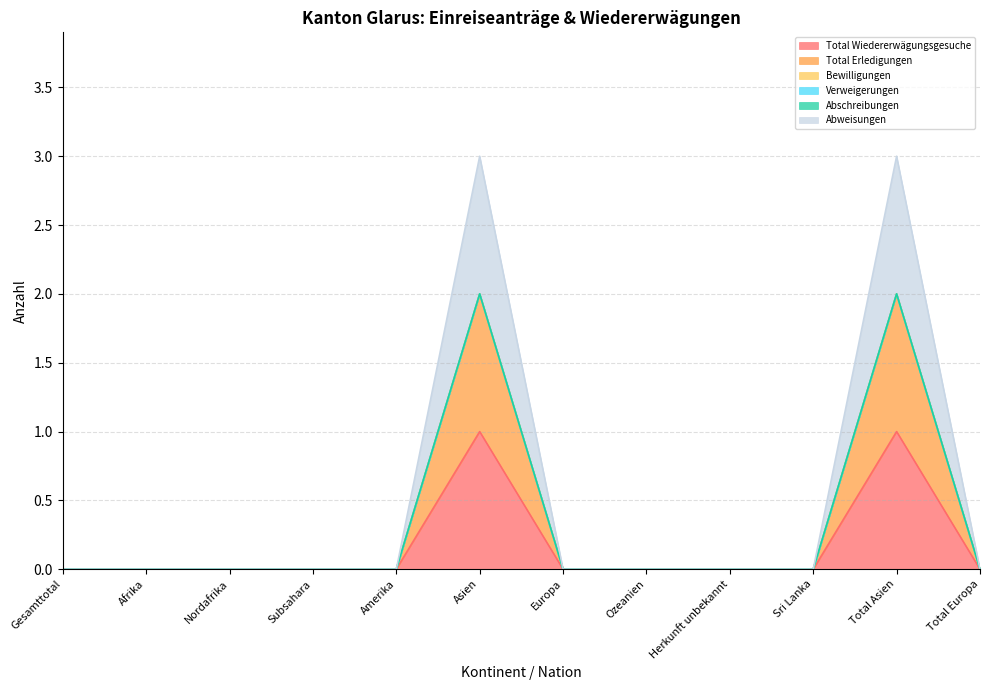

What is the difference between the second highest and second lowest values in the Total Wiedererwägungsgesuche series?

1